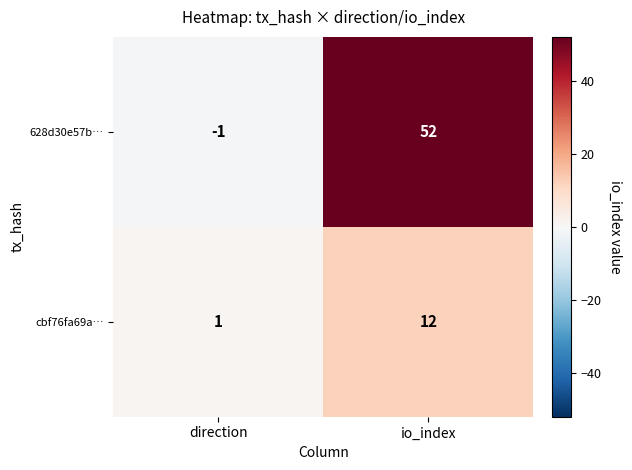

Reading left to right, list all the values displayed in this chart.

628d30e57b…: direction=-1	io_index=52
cbf76fa69a…: direction=1	io_index=12